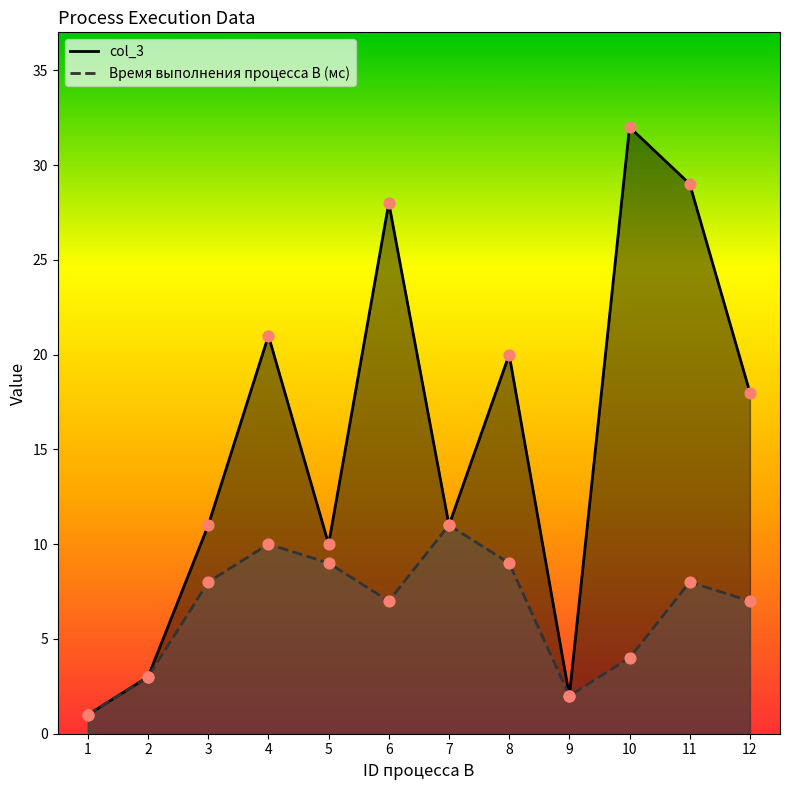

Which series contains the highest Y value?

col_3